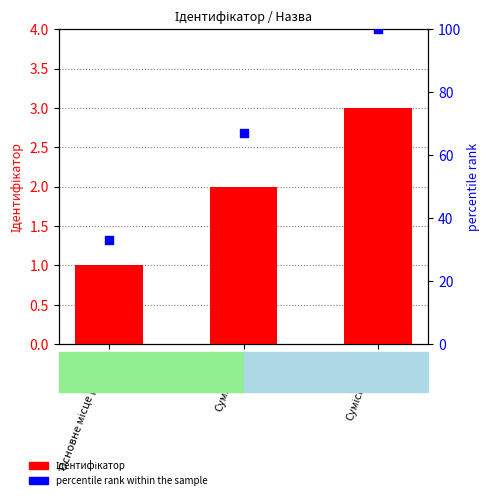

At how many categories does at least one series exceed 96?

1